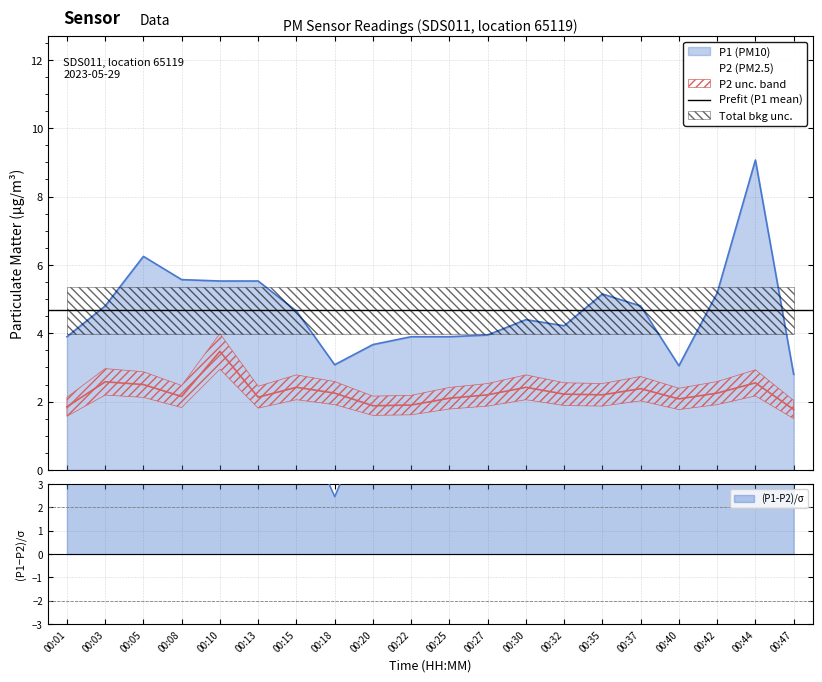

What is the difference between the highest and lowest values at 00:18?

0.8